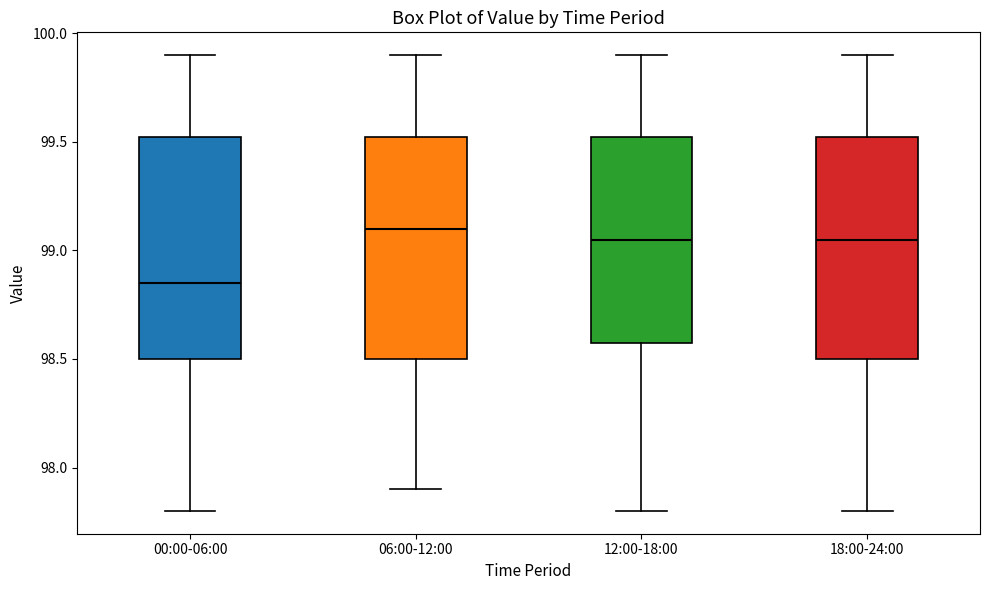

Where is the upper edge of the box for 00:00-06:00 on the y-axis? The values are not printed on the chart, so give them approximately, as read against the axis.

99.55